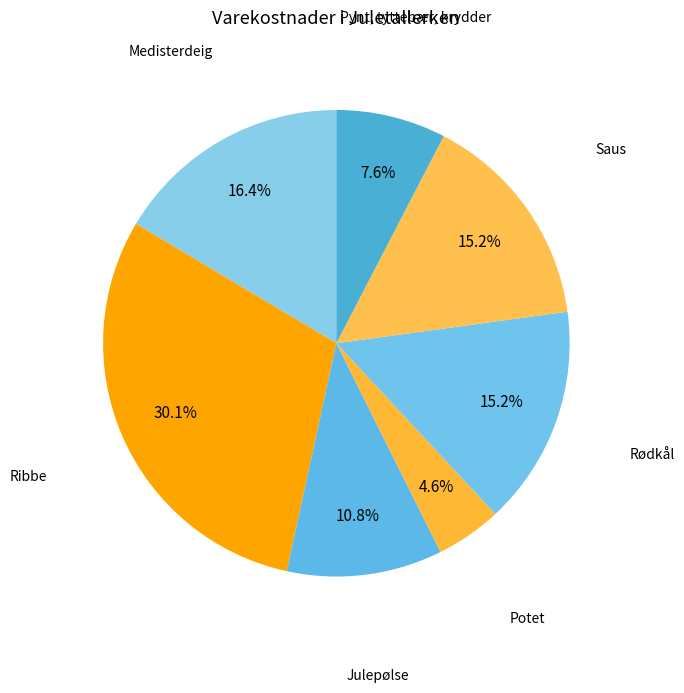

Is Pynt, tyttebær, krydder the majority of the pie?

No